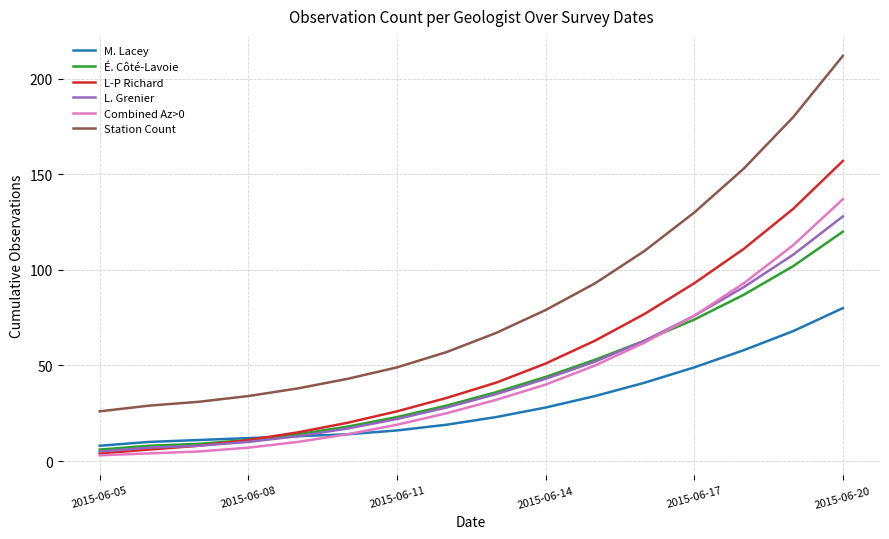

Which series has the largest total across all categories?

Station Count